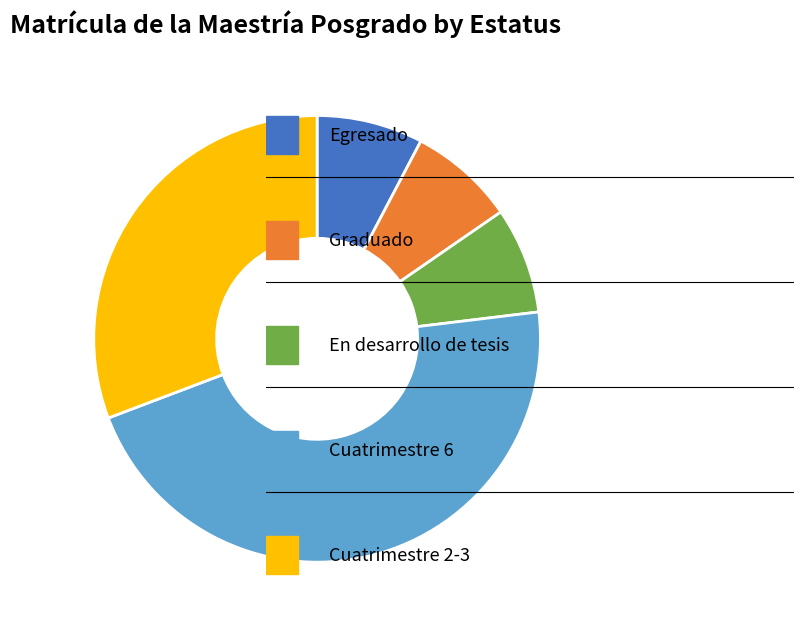

Is there any slice that represents more than half of the pie?

No